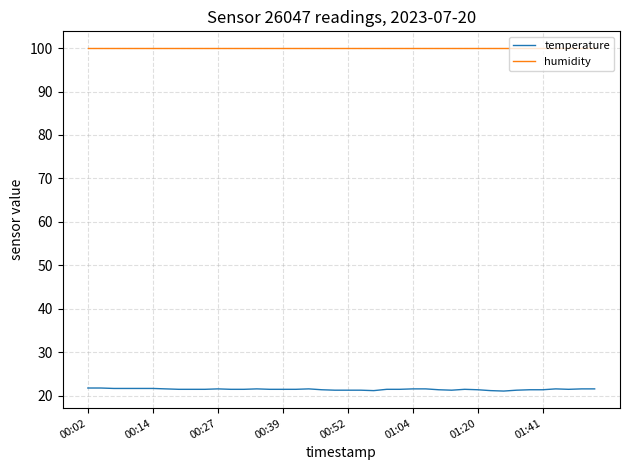

Which series has the largest range (max minus min)?

temperature